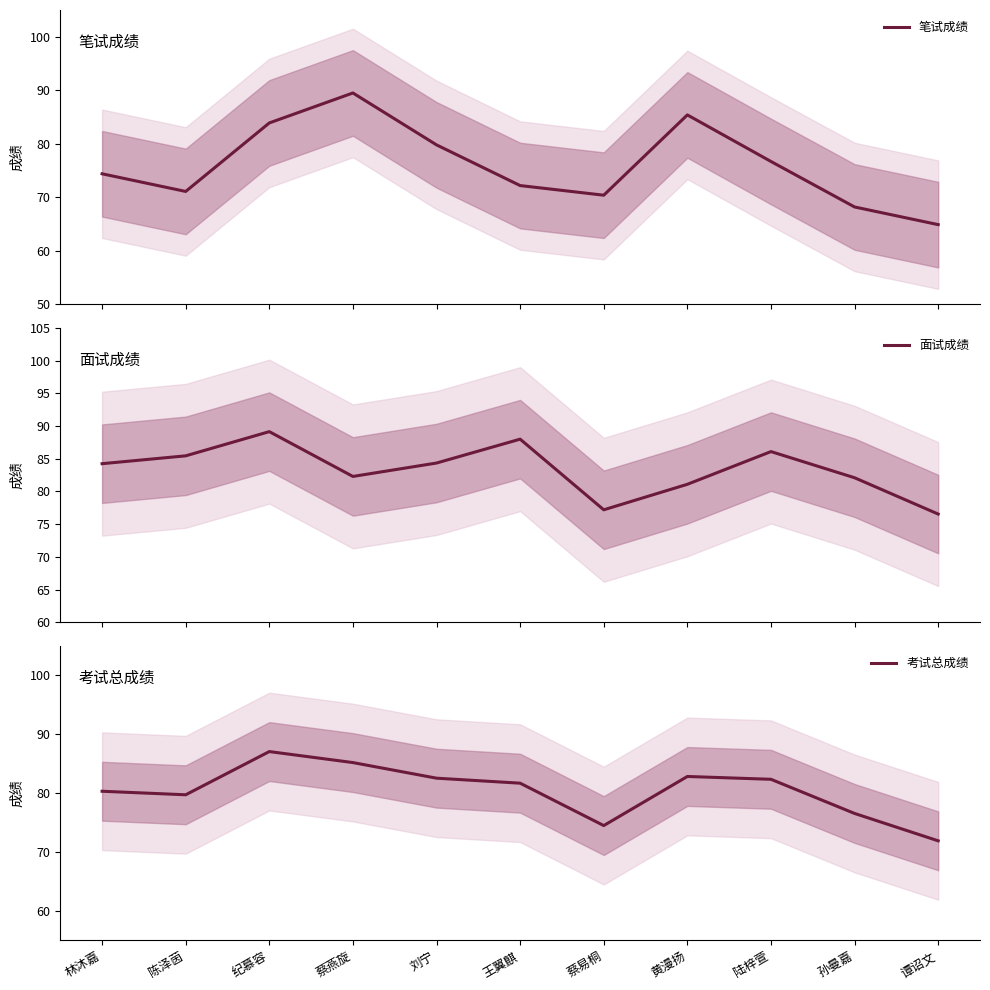

True or false: 笔试成绩 has more than 0 points higher than both neighbors.

True